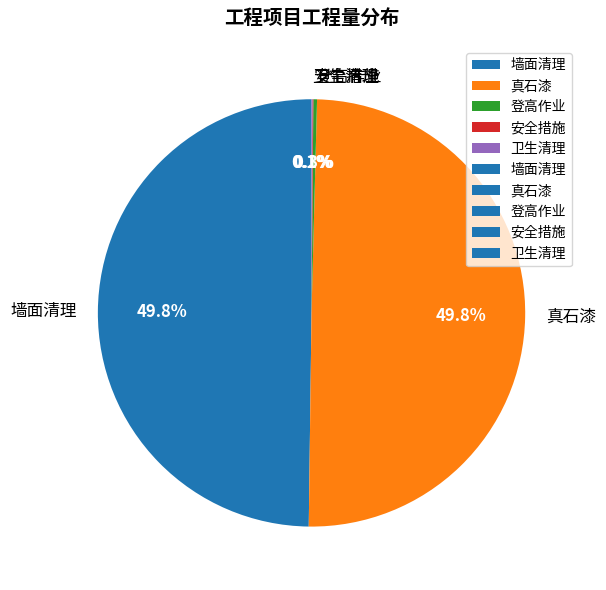

To the nearest percent, what is the difference between the largest and smallest slice percentages?

50%